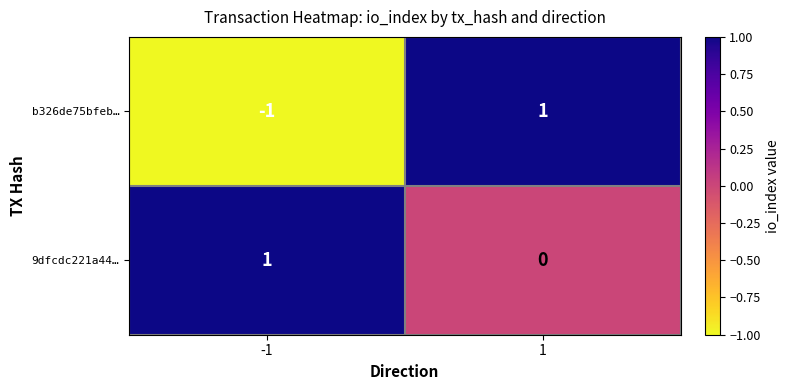

How many negative values does the b326de75bfeb… series have?

1